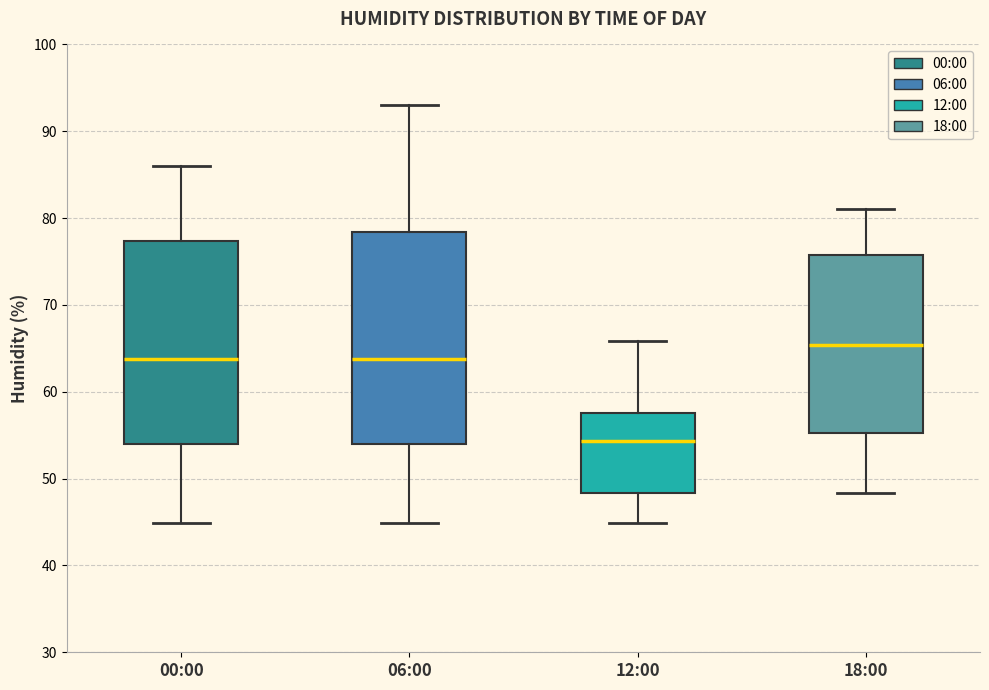

Reading left to right, transcribe this box plot: for each box, give where its median line is, the range the box spans, and where its two whiskers end, as read against the y-axis. The values are not printed on the chart, so give them approximately, as read against the axis.

00:00: median 64, box 54 to 77, whiskers 45 to 86
06:00: median 64, box 54 to 78, whiskers 45 to 93
12:00: median 54, box 48 to 58, whiskers 45 to 66
18:00: median 65, box 55 to 76, whiskers 48 to 81